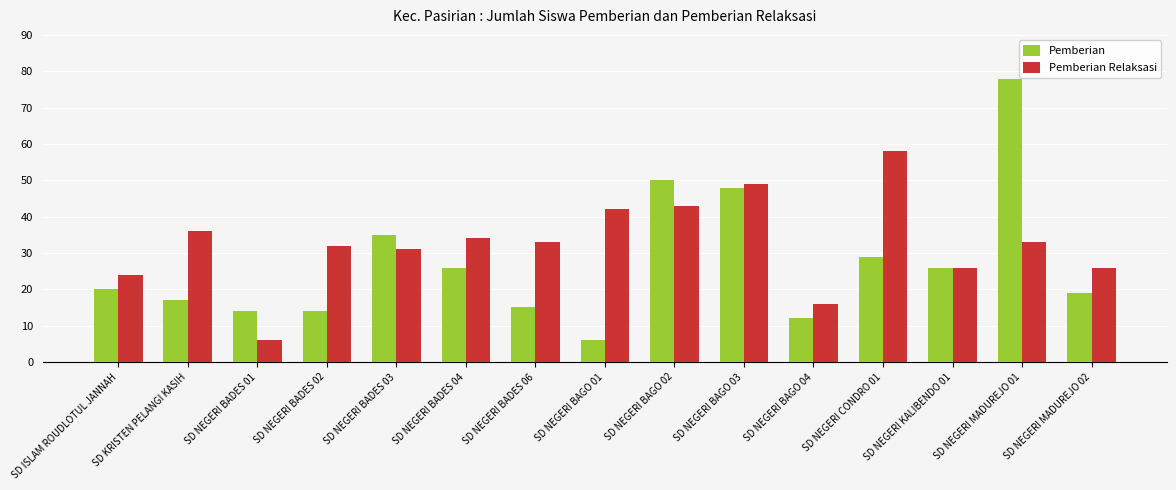

Reading left to right, list all the values displayed in this chart.

Pemberian: 20	17	14	14	35	26	15	6	50	48	12	29	26	78	19
Pemberian Relaksasi: 24	36	6	32	31	34	33	42	43	49	16	58	26	33	26